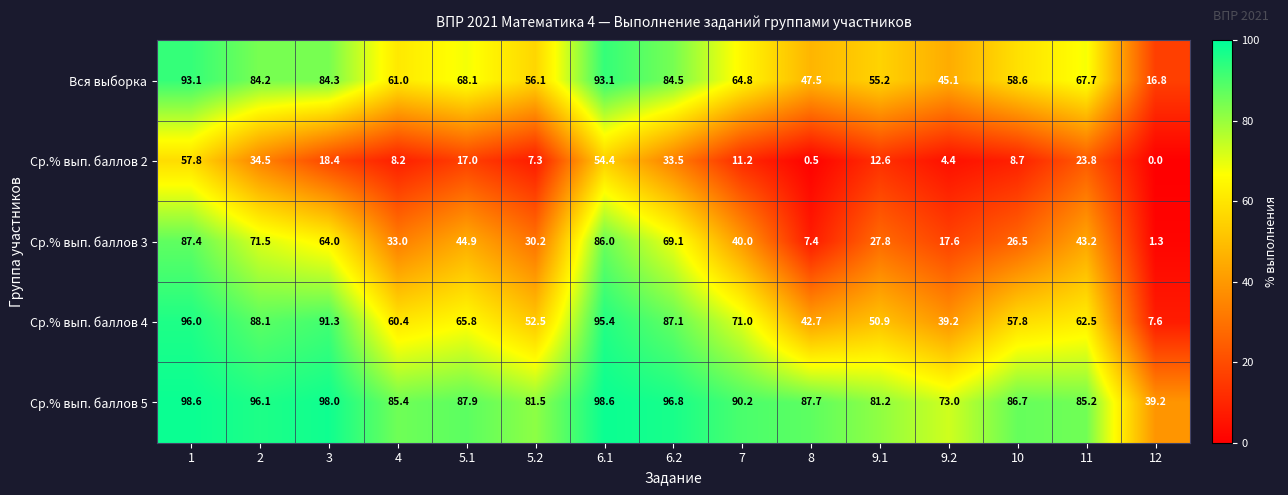

Rank the series by their maximum value, from lowest to highest.

Ср.% вып. баллов 2, Ср.% вып. баллов 3, Вся выборка, Ср.% вып. баллов 4, Ср.% вып. баллов 5